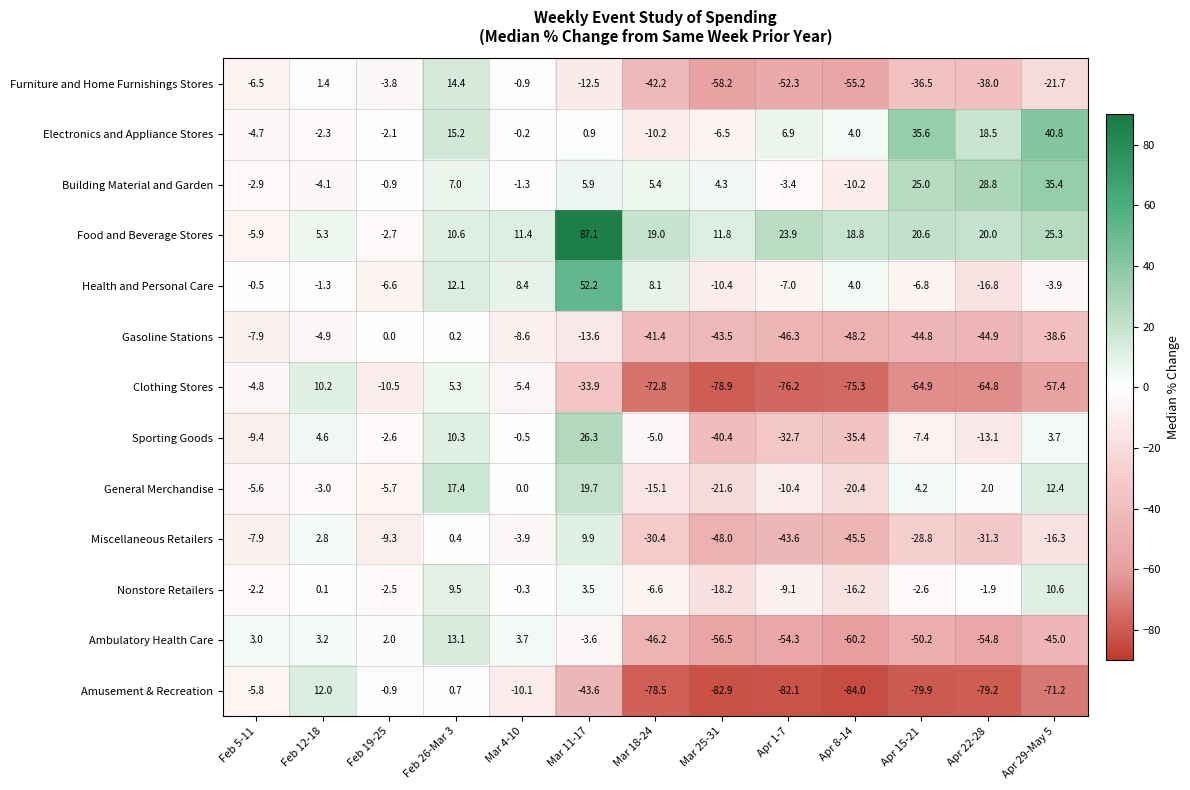

What is the difference between the Gasoline Stations values at Apr 22-28 and Feb 12-18?

40.0